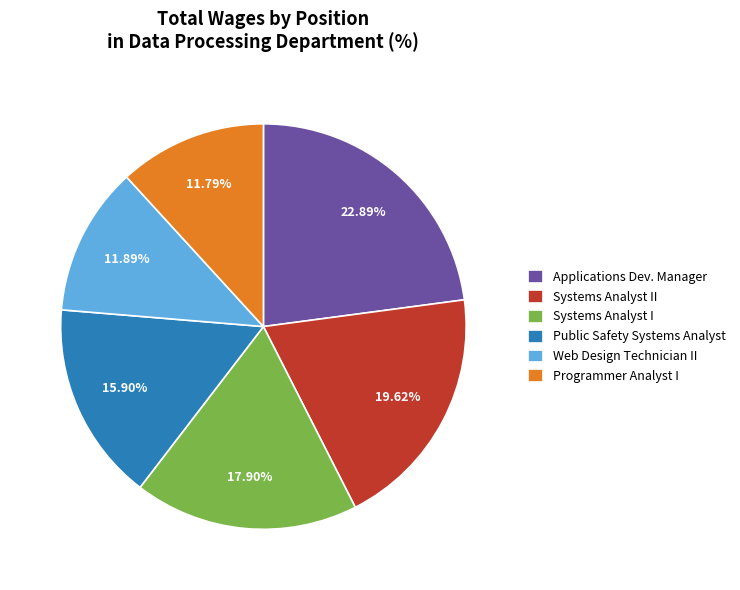

What is the largest slice in the pie chart?

Applications Dev. Manager